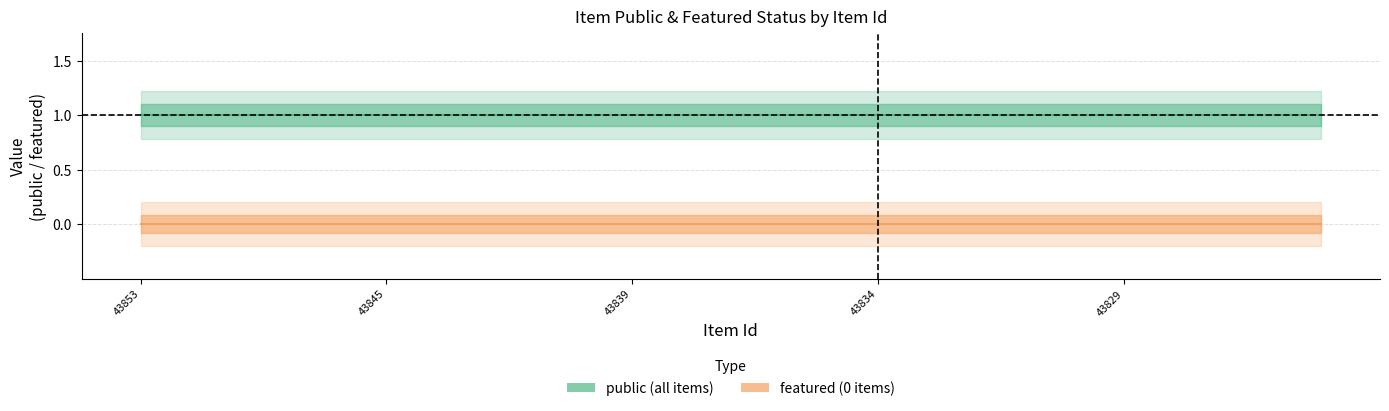

Which series has the largest total across all categories?

public